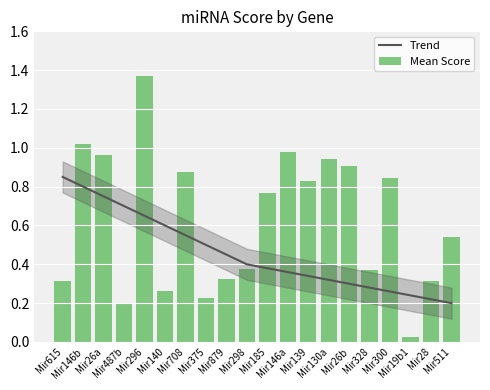

What is the greatest value displayed?

1.4